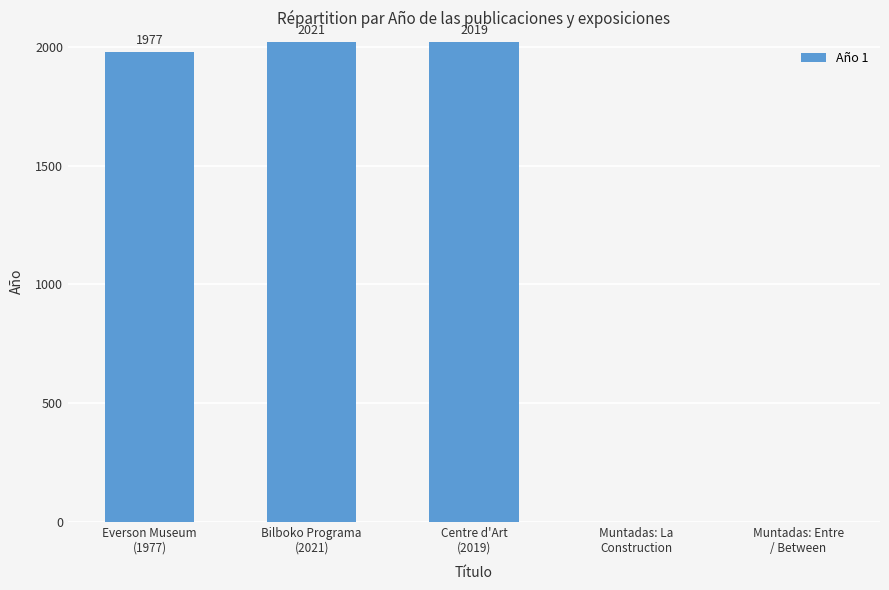

What is the maximum value shown in the chart?

2021